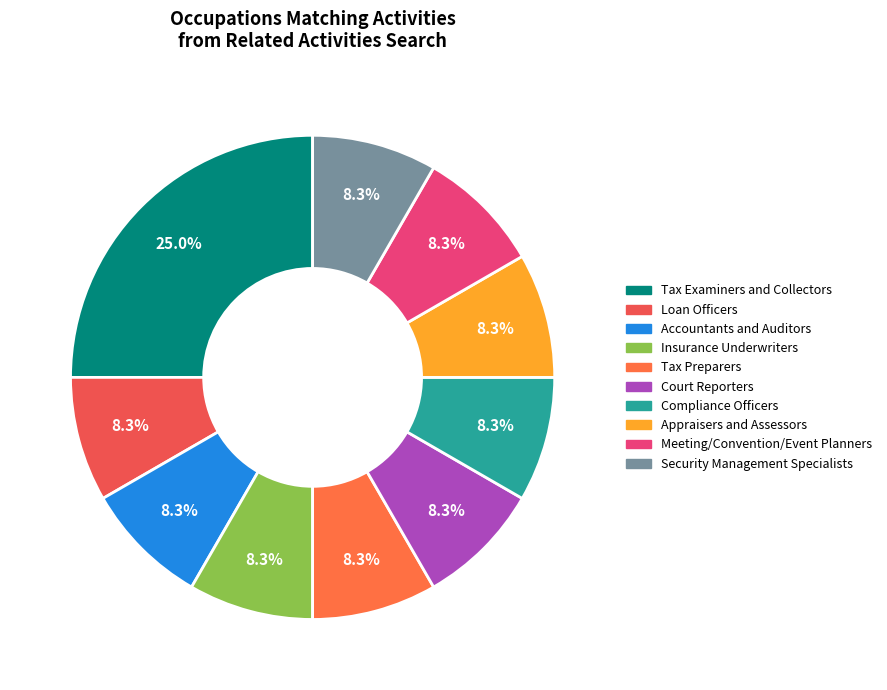

Count the number of slices in the pie.

10